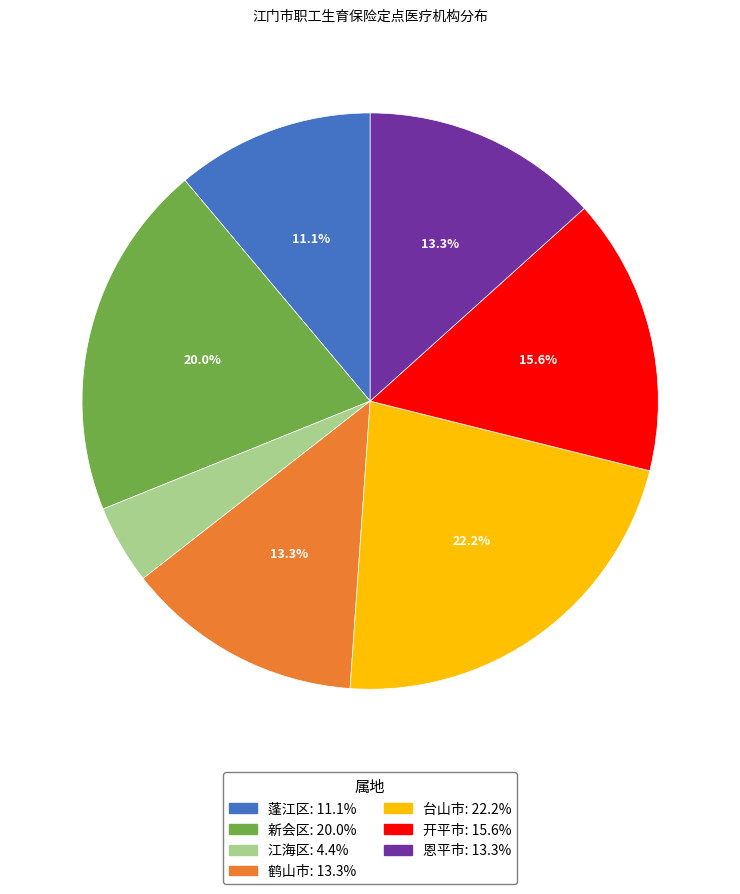

What percentage is the 开平市 slice, to the nearest percent?

16%